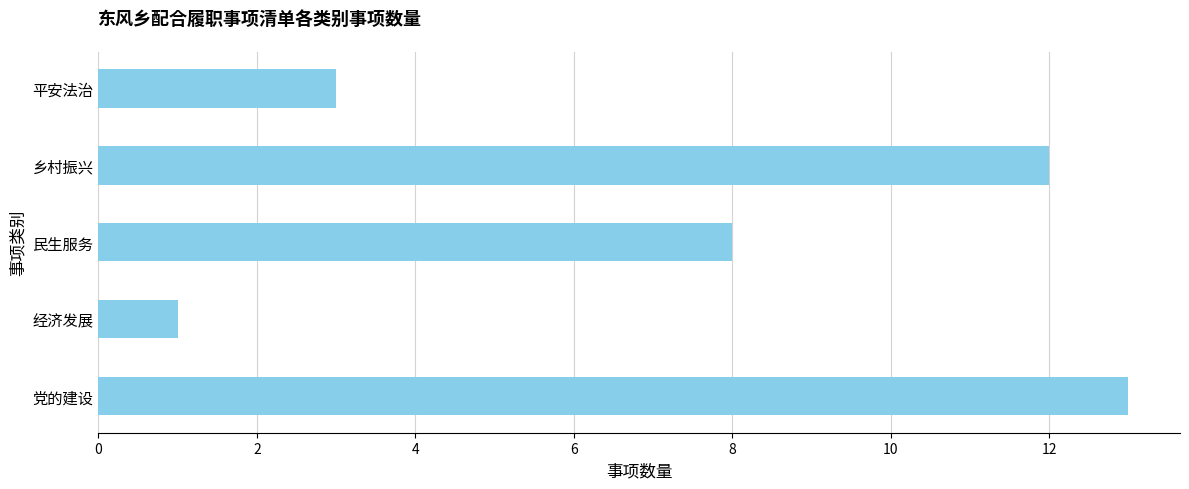

What is the average value?

7